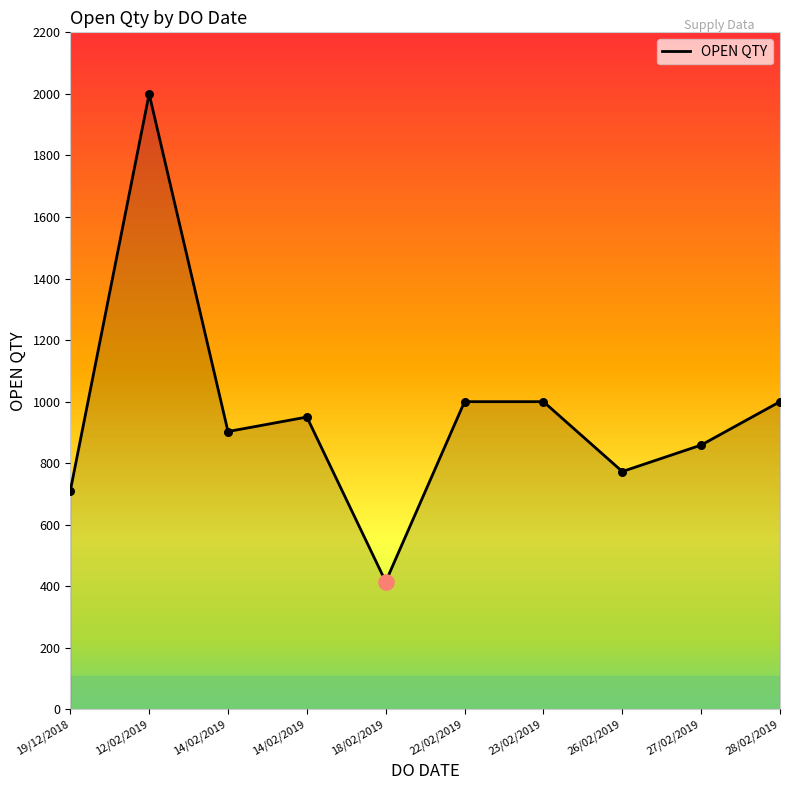

Between 28/02/2019 and 23/02/2019, which is larger?

28/02/2019